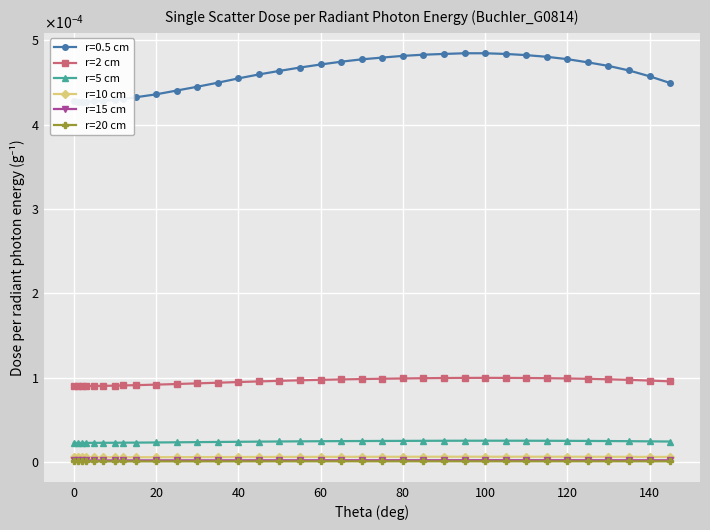

How many lines are shown in the chart?

5